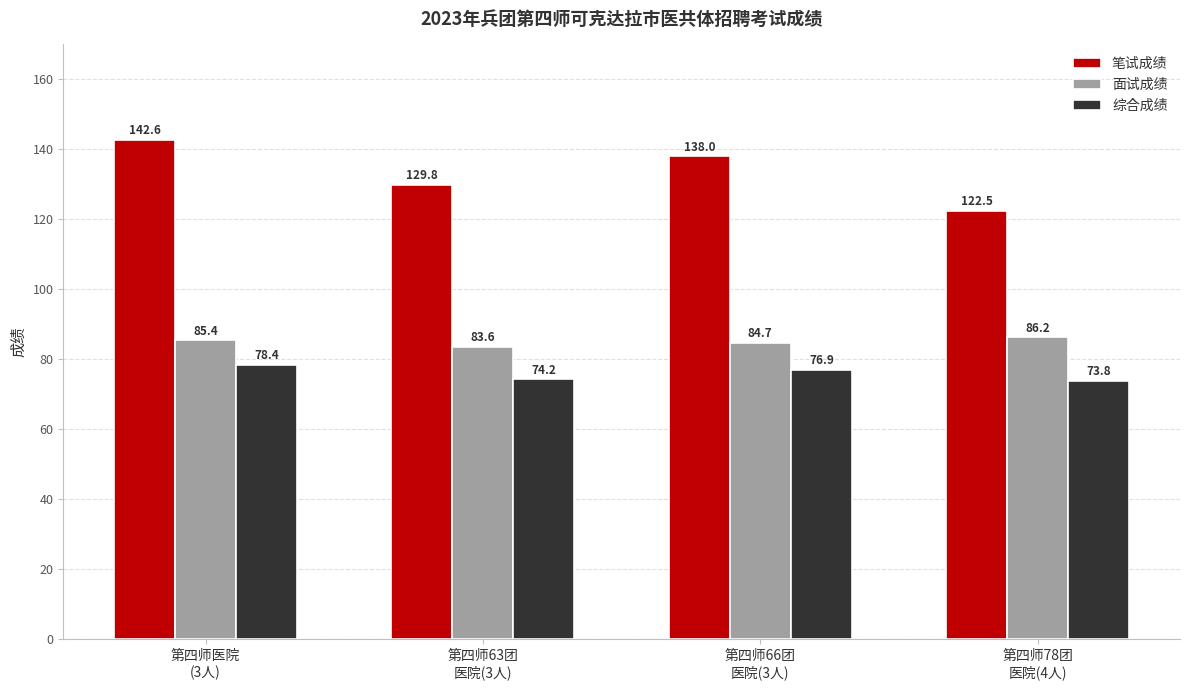

Does the chart contain stacked bars?

No